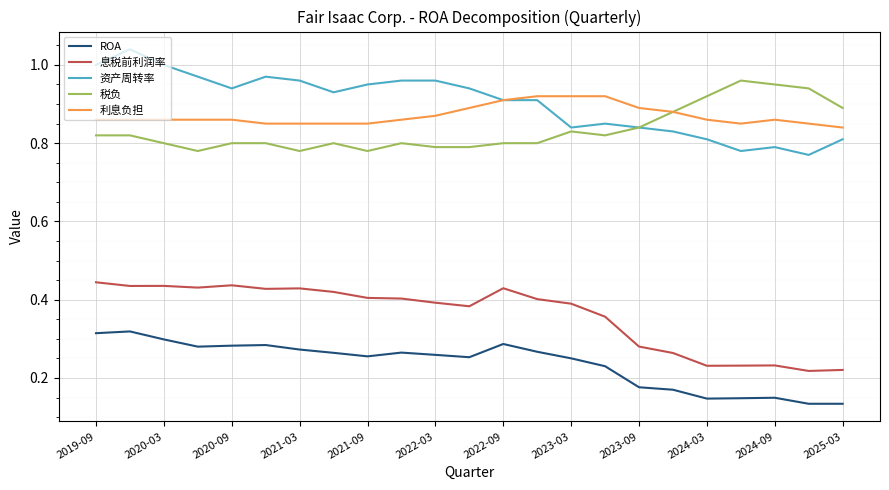

List the series in order of their peak value, highest first.

资产周转率, 税负, 利息负担, 息税前利润率, ROA